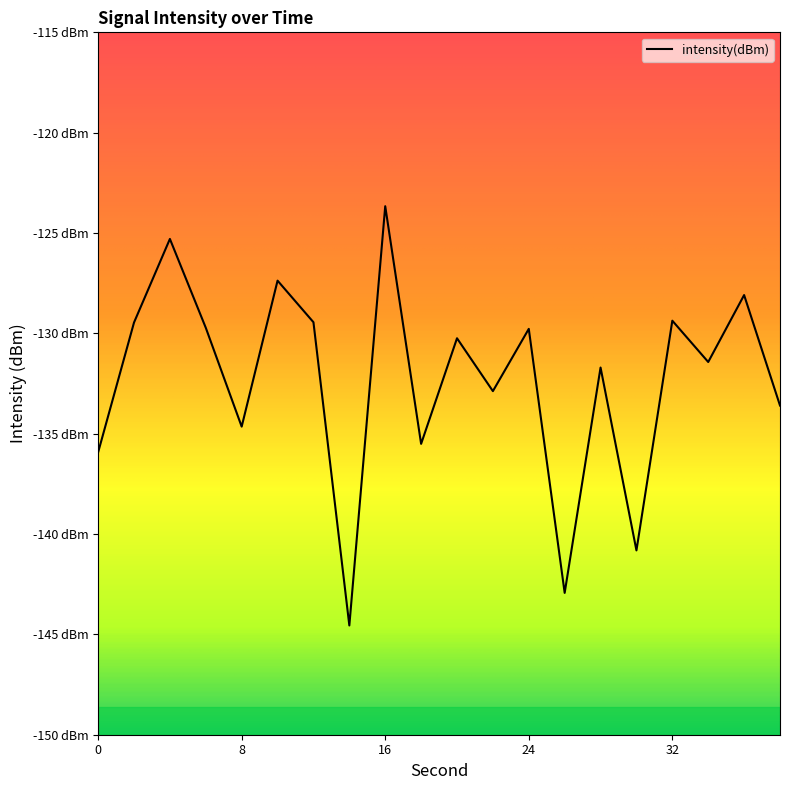

List the labels in order of value, smallest first.

14, 26, 30, 0, 18, 8, 38, 22, 28, 34, 20, 24, 6, 2, 12, 32, 36, 10, 4, 16